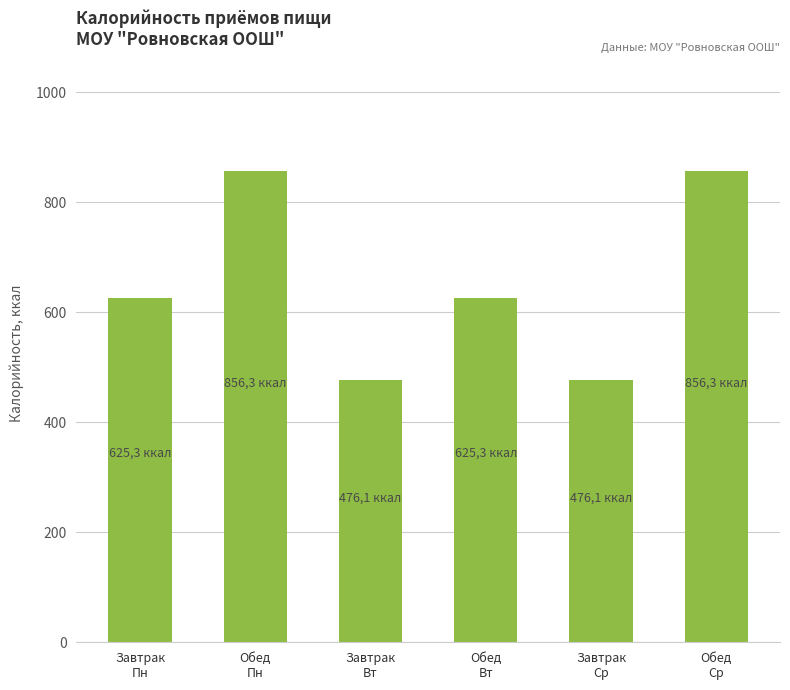

What is the difference between the values at Обед
Пн and Завтрак
Вт?

380.2